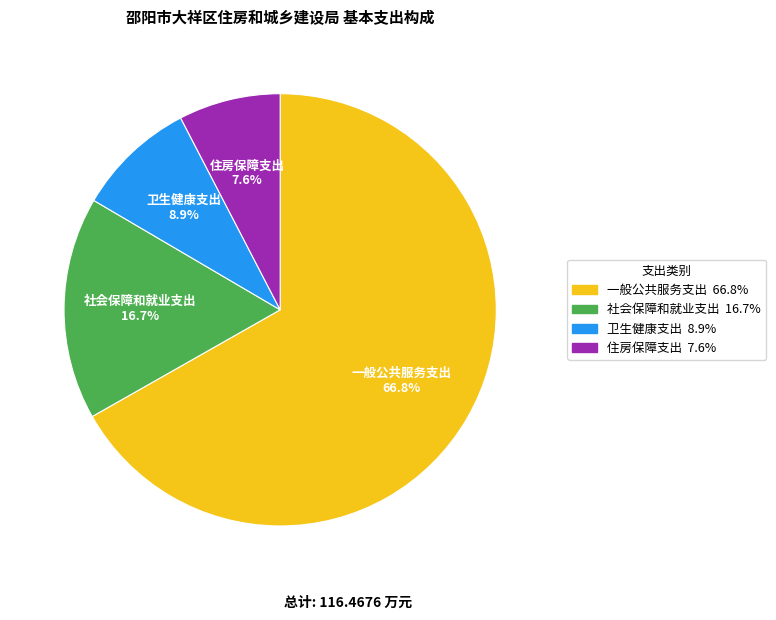

How many segments does this pie chart have?

4